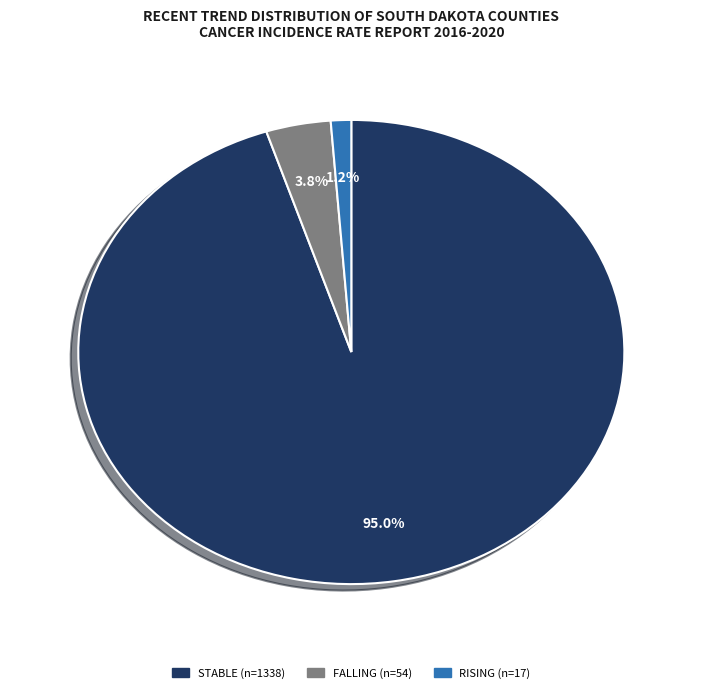

Is there a majority slice in this chart?

Yes